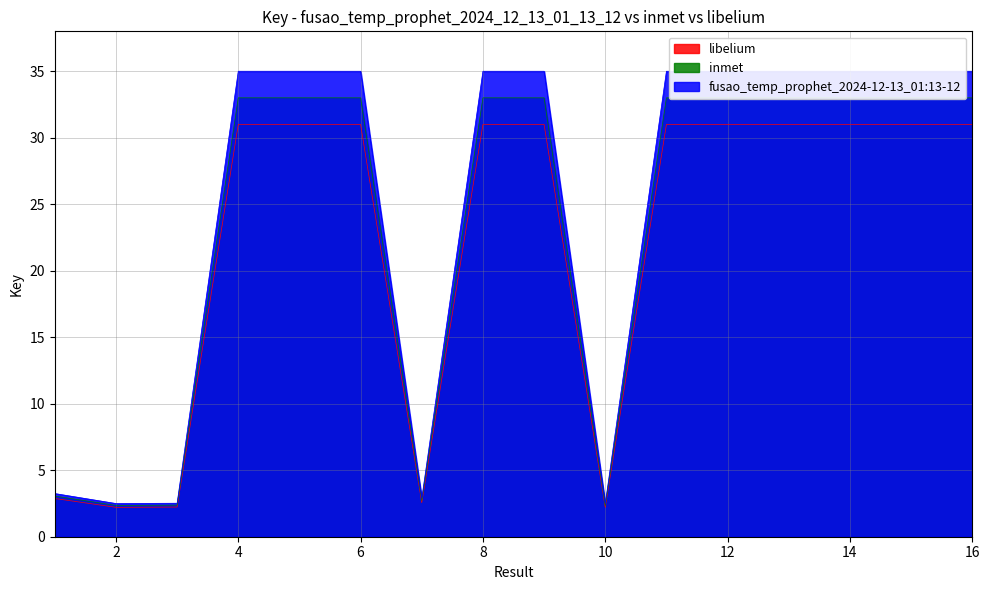

Rank the series at 6 from lowest to highest value.

libelium, inmet, fusao_temp_prophet_2024-12-13_01:13-12